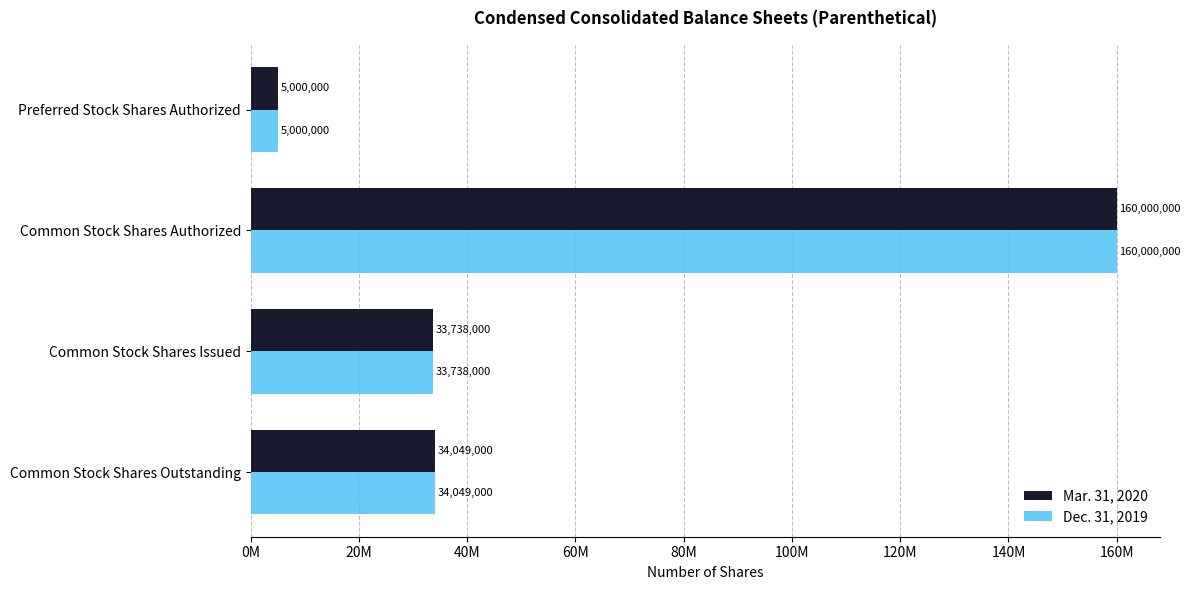

What are all the series names shown in the legend?

Mar. 31, 2020, Dec. 31, 2019